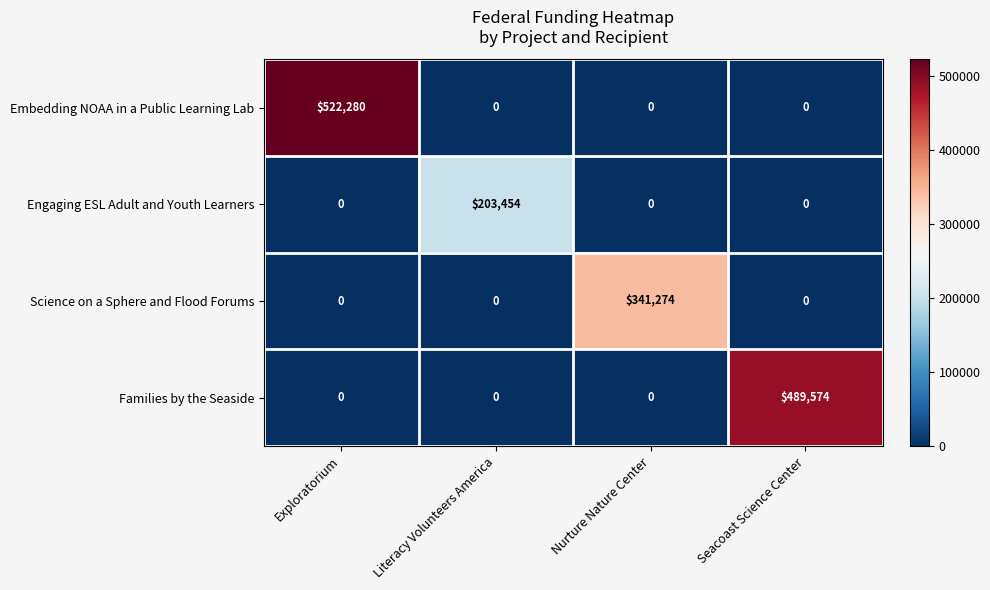

What is the difference between the maximum and second lowest values in the Embedding NOAA in a Public Learning Lab series?

522280